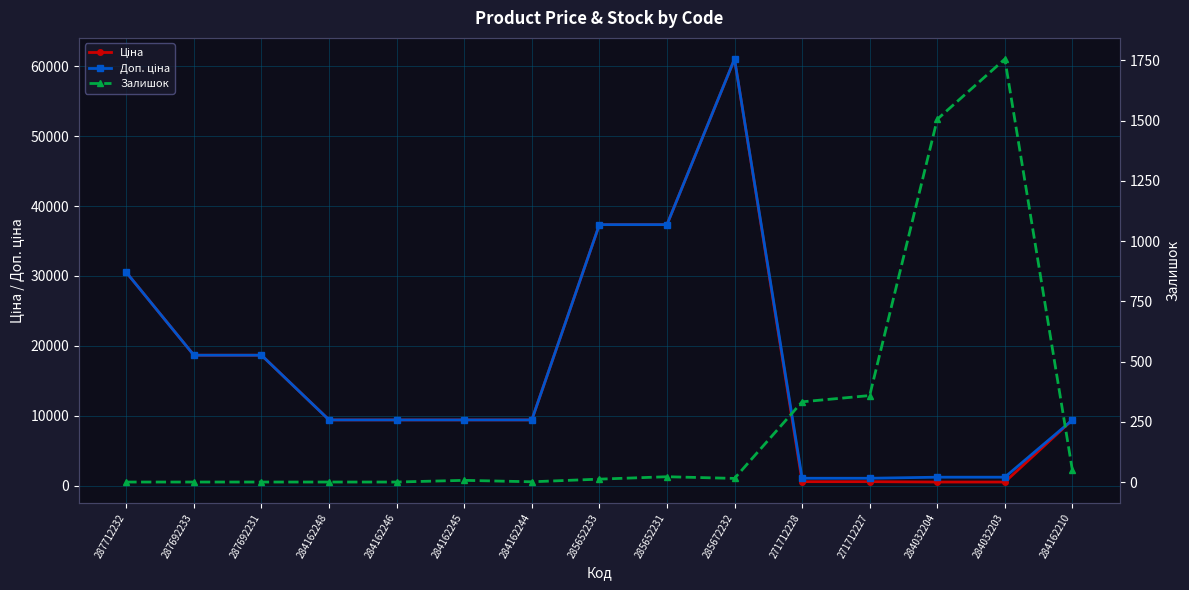

Between which two adjacent categories do Залишок and Ціна first intersect?

271712227 and 284032204